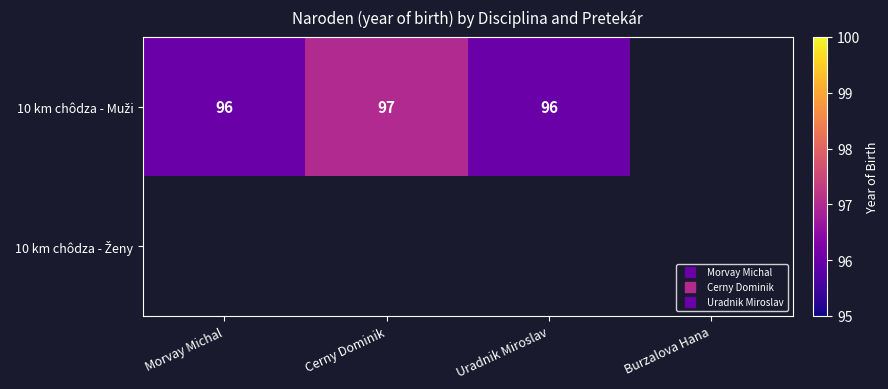

At which label is 10 km chôdza - Muži closest to 96?

Morvay Michal